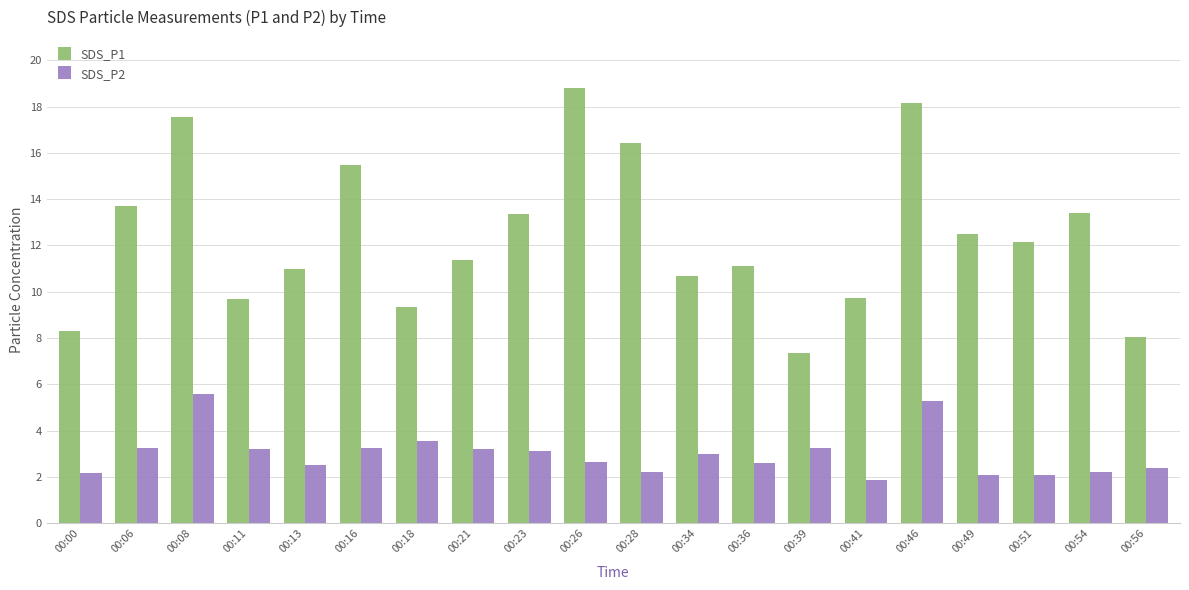

What is the difference between the second highest and second lowest values in the SDS_P1 series?

10.1